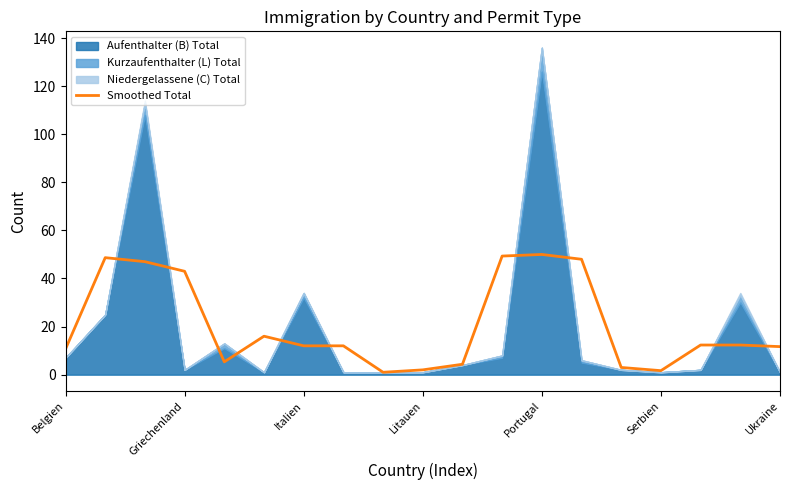

The value at 13 is 48.0. True or false?

True